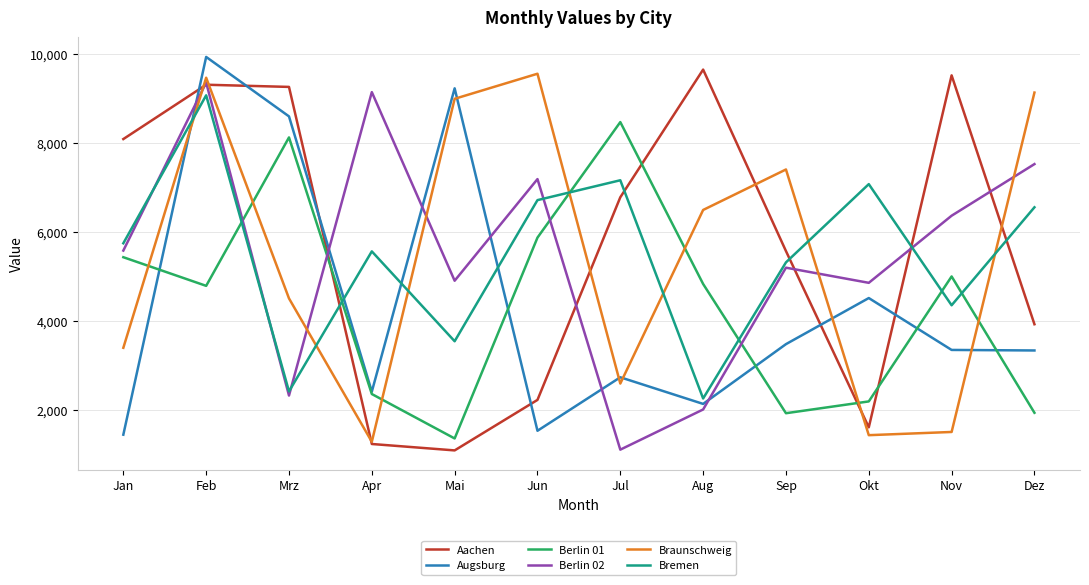

Rank the series by their maximum value, from lowest to highest.

Berlin 01, Bremen, Berlin 02, Braunschweig, Aachen, Augsburg